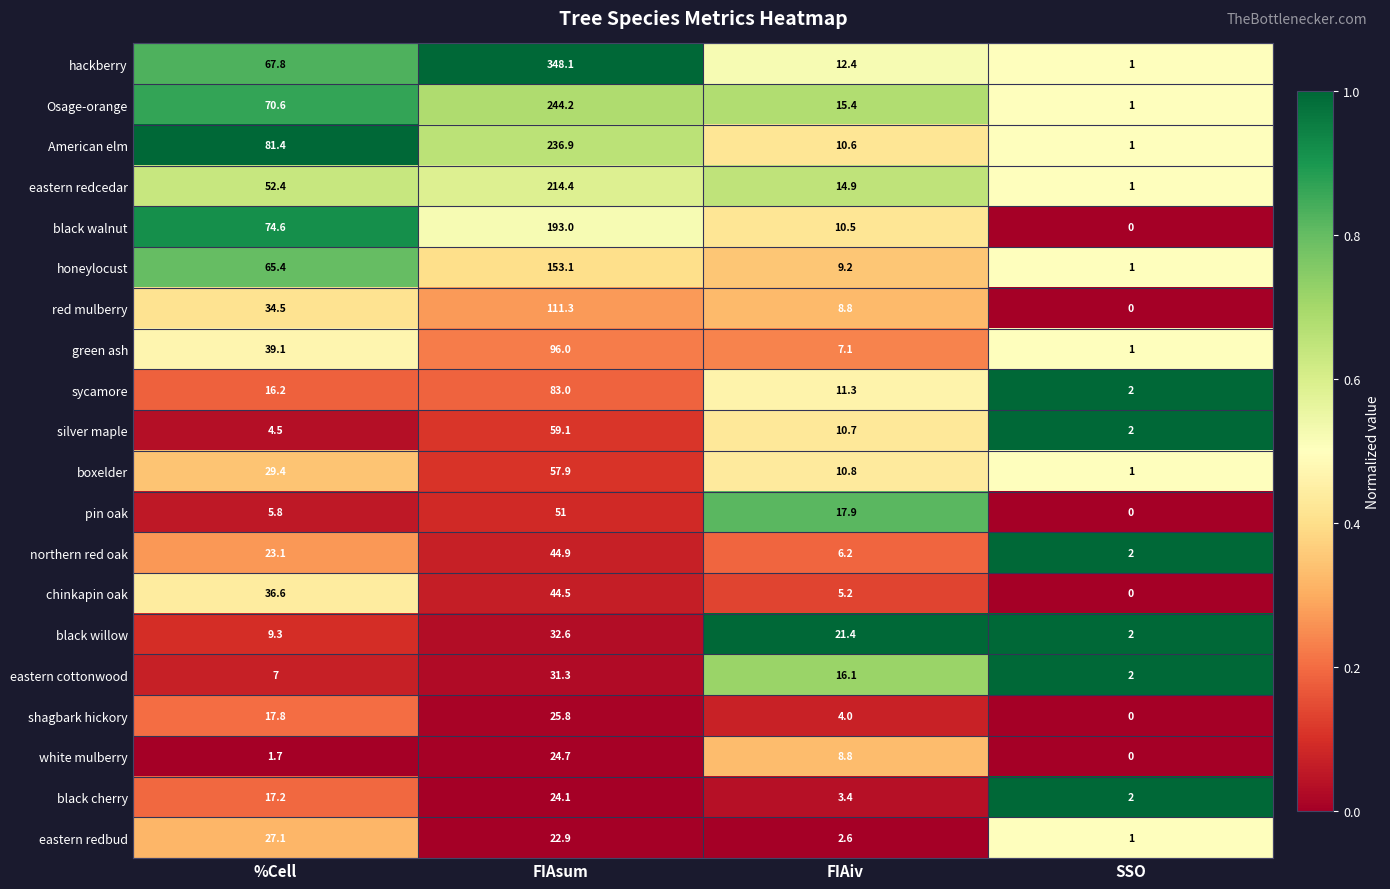

Which label corresponds to the largest value in the chart?

FIAsum